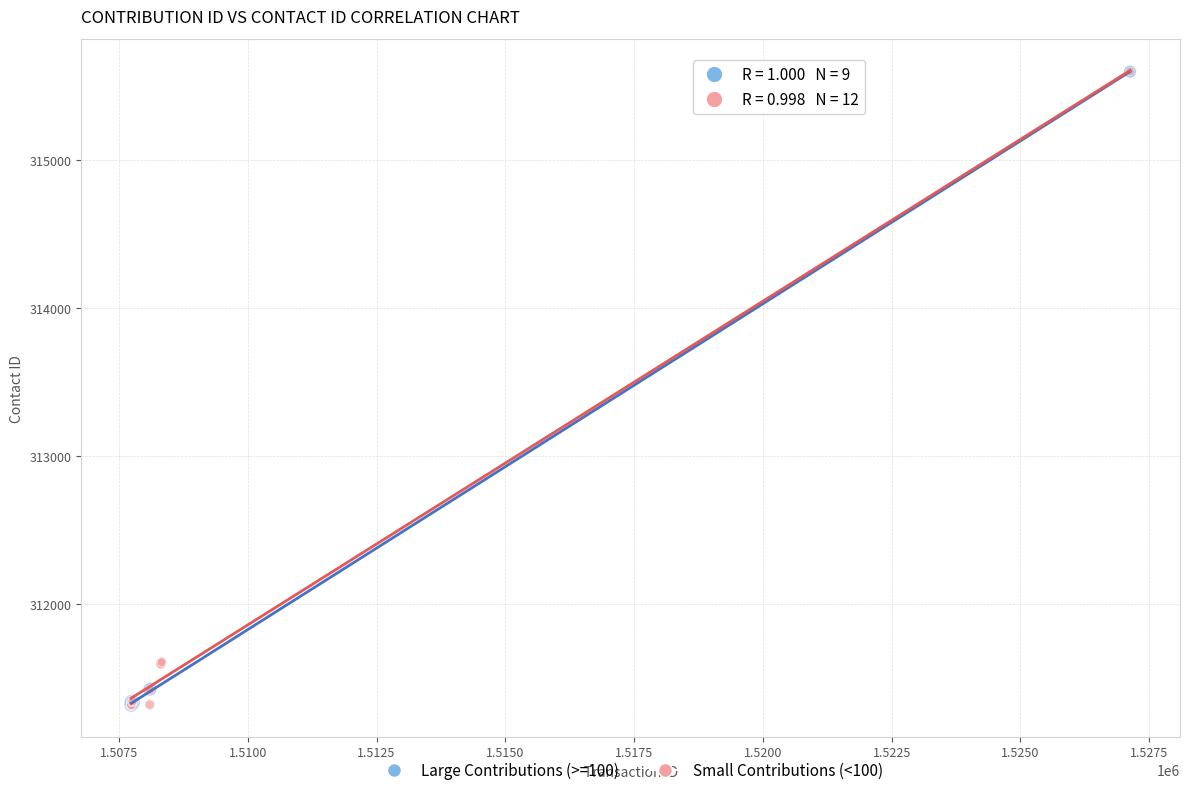

What are all the series names shown in the legend?

Large Contributions (>=100), Small Contributions (<100)